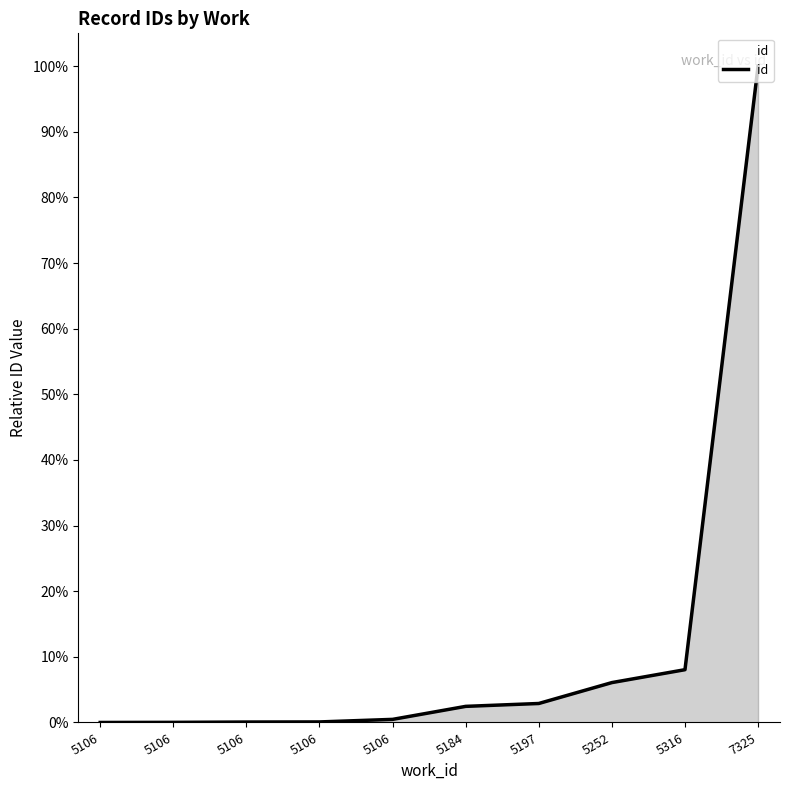

Reading left to right, transcribe all the data shown in this chart.

0.0	0.0	0.1	0.1	0.5	2.5	2.9	6.1	8.0	100.0